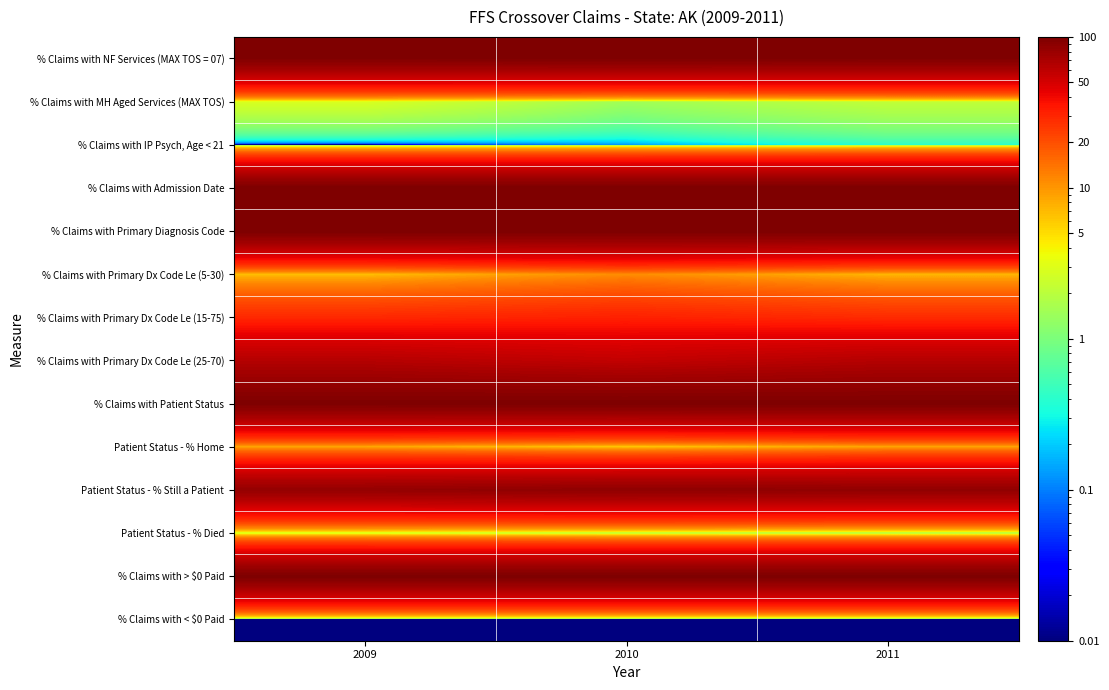

What is the total value across all series at 2010?

694.0